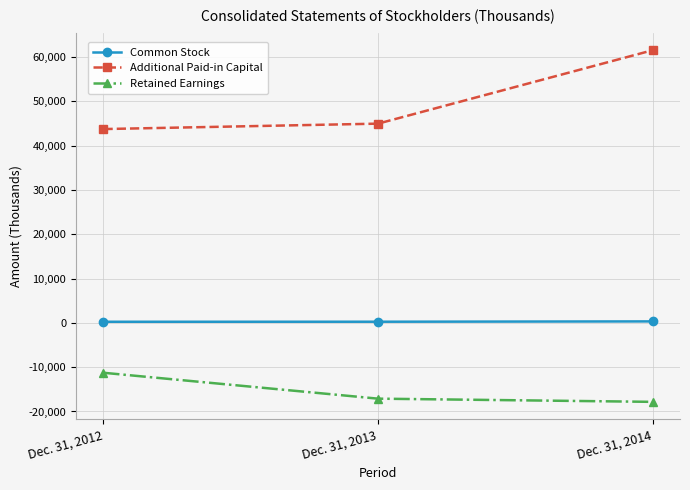

Does the chart have visible grid lines?

Yes